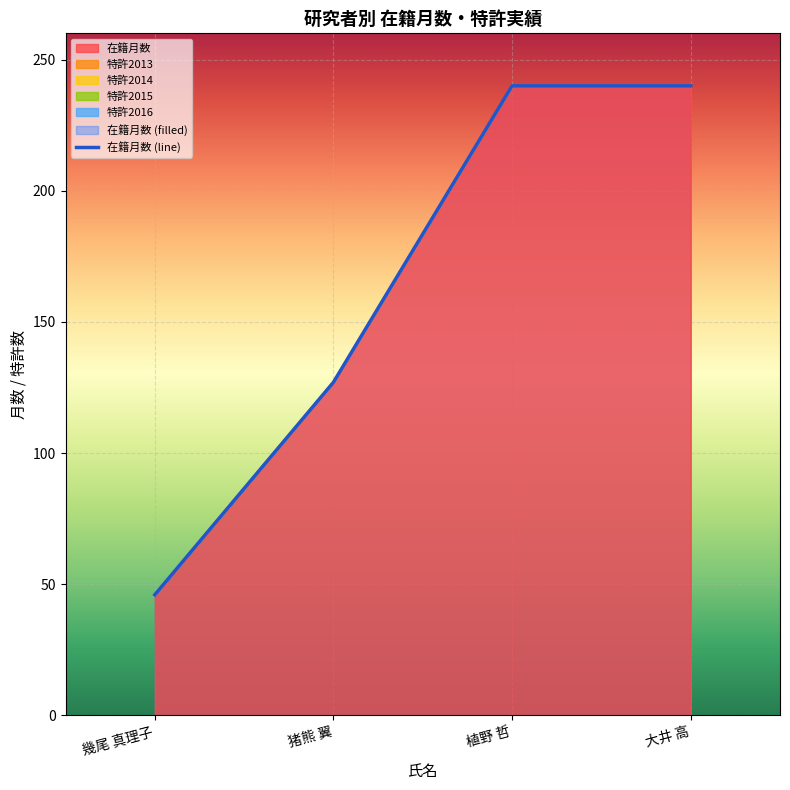

What is the average value of the 在籍月数 series?

163